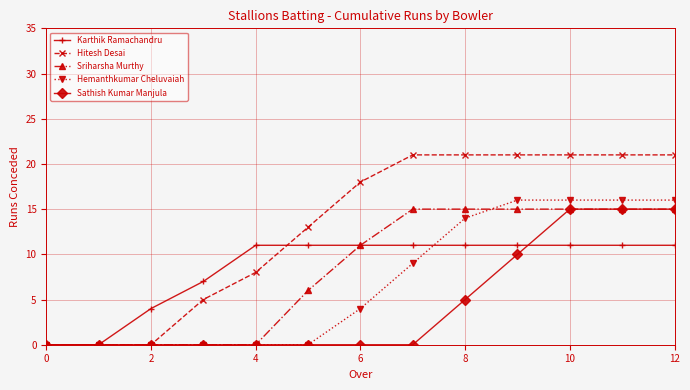

How many data points does each series have?

13